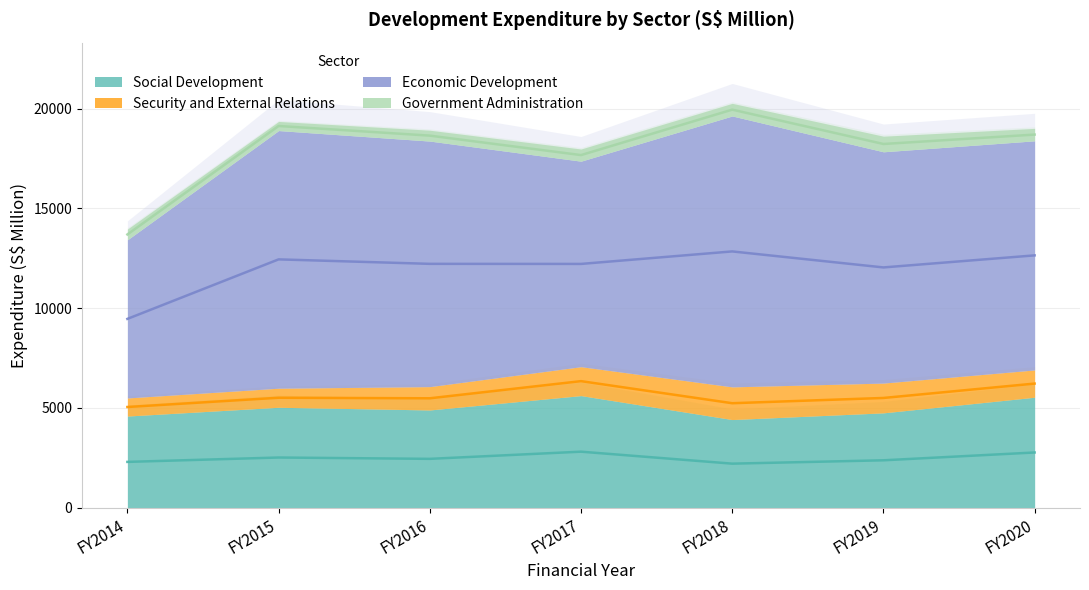

Reading right to left, what are all the values shown in this chart?

Social Development: FY2020=5538	FY2019=4755	FY2018=4419	FY2017=5619	FY2016=4900	FY2015=5034	FY2014=4595
Security and External Relations: FY2020=1367	FY2019=1492	FY2018=1637	FY2017=1449	FY2016=1169	FY2015=956	FY2014=906
Economic Development: FY2020=11480	FY2019=11588	FY2018=13574	FY2017=10297	FY2016=12303	FY2015=12909	FY2014=7923
Government Administration: FY2020=624	FY2019=782	FY2018=633	FY2017=610	FY2016=545	FY2015=457	FY2014=539